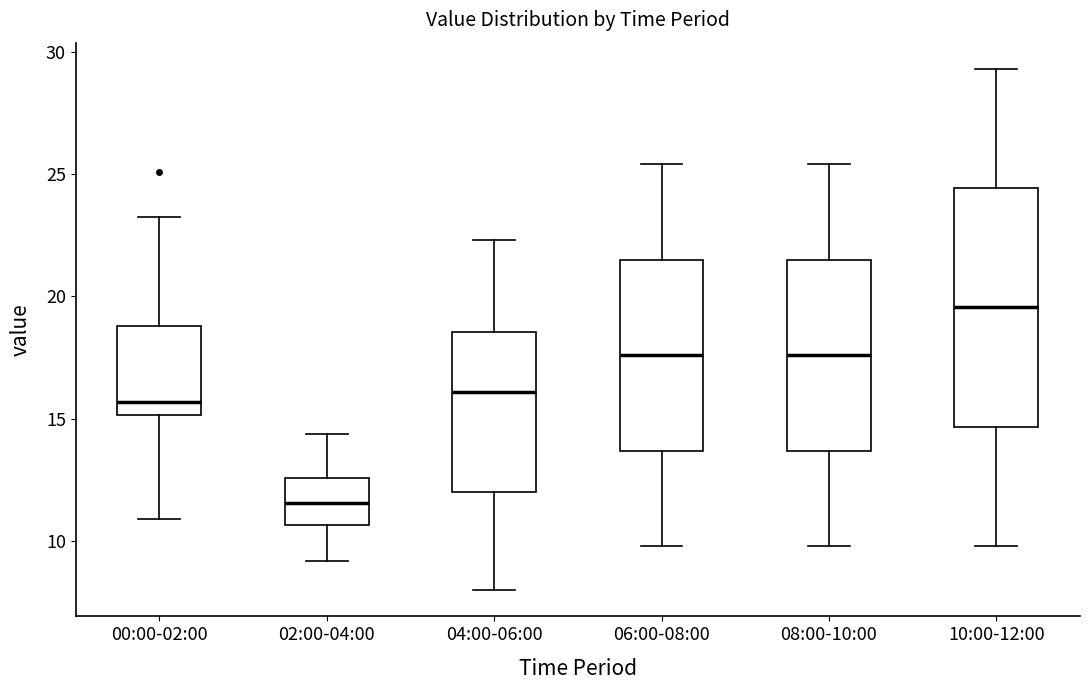

Where is the upper edge of the box for 08:00-10:00 on the y-axis? The values are not printed on the chart, so give them approximately, as read against the axis.

21.5